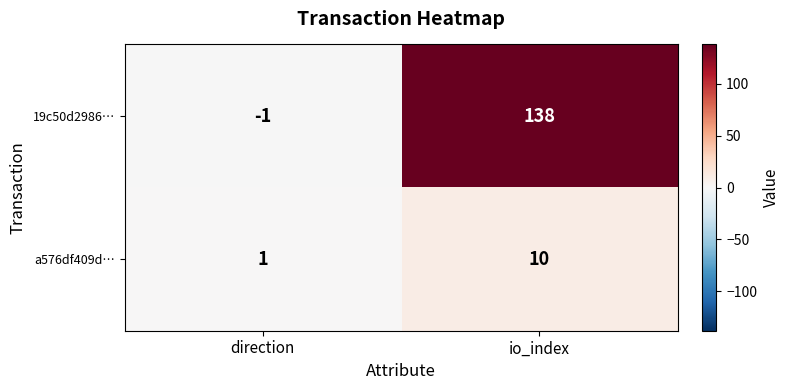

Which label corresponds to the smallest value in the chart?

direction